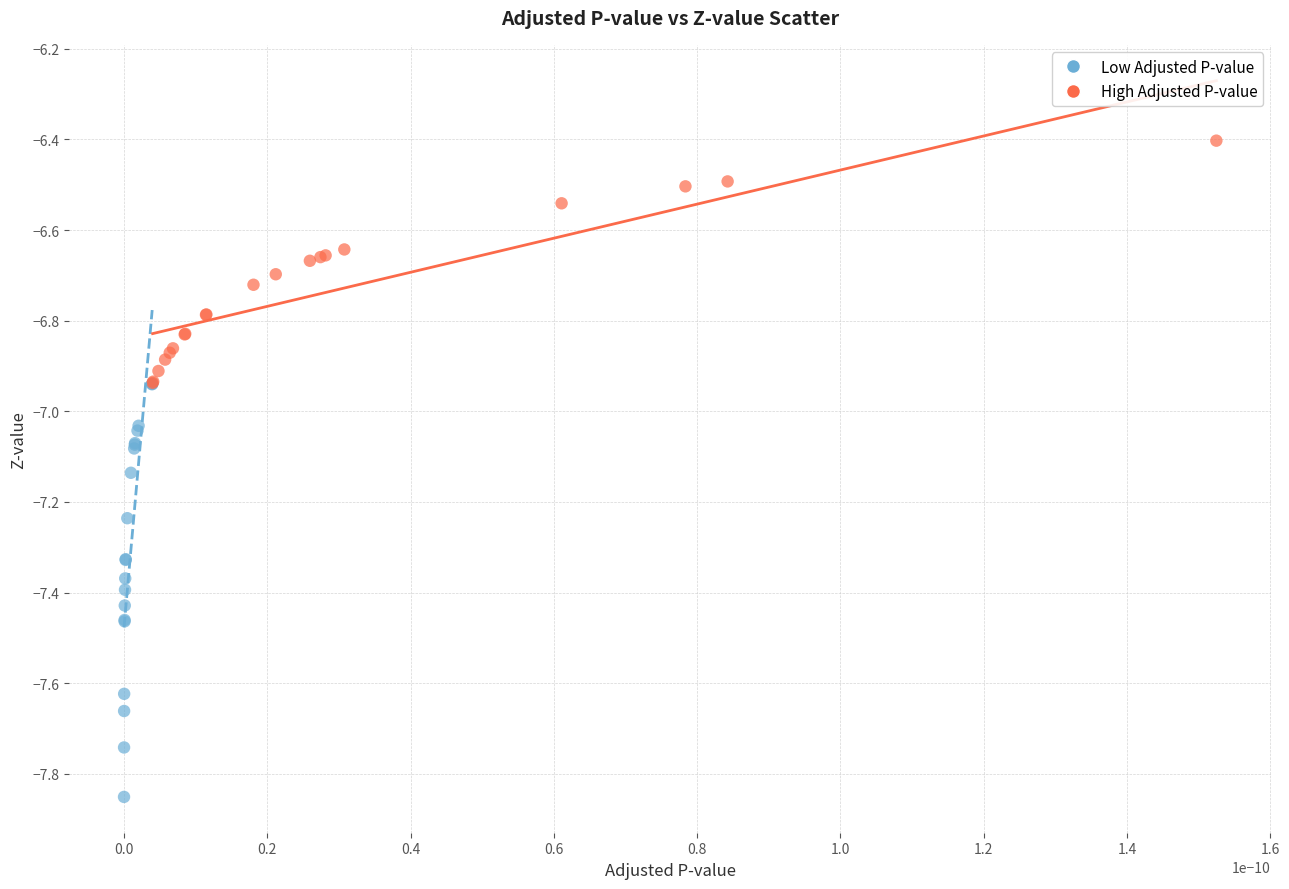

What are all the series names shown in the legend?

Low Adjusted P-value, High Adjusted P-value